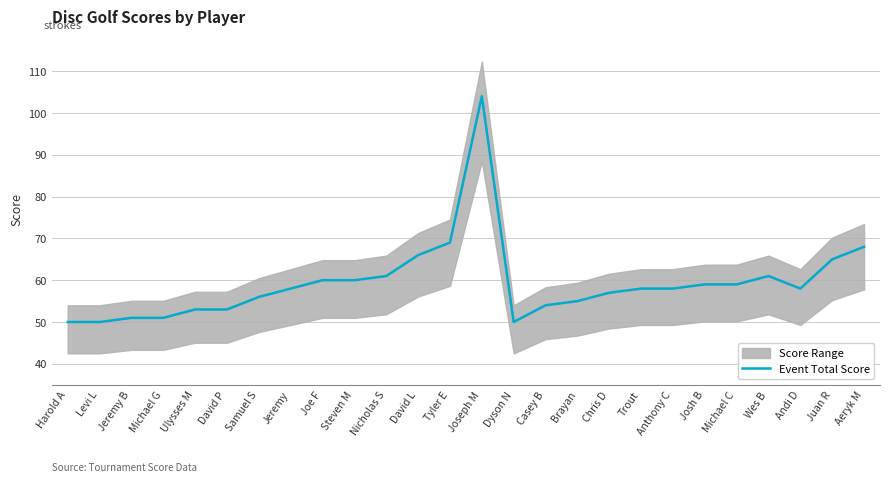

What is the label of the 6th point from the right?

Josh B